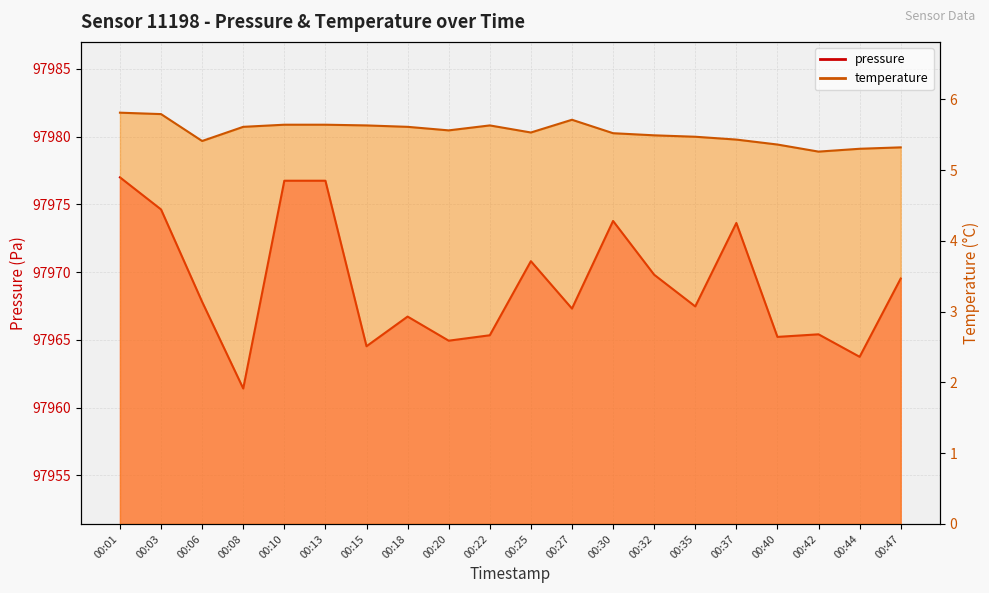

What is the value of the temperature point at the 10th from the left?

5.6